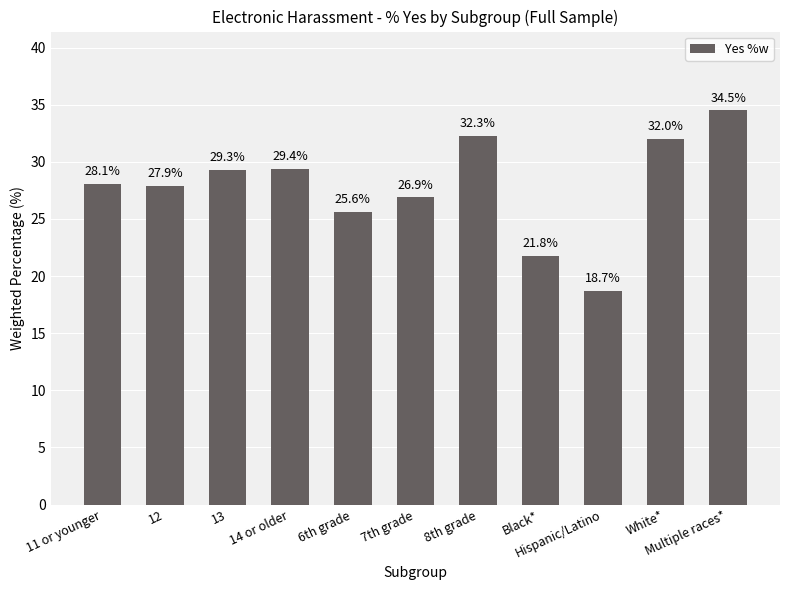

How many data points does each series have?

11